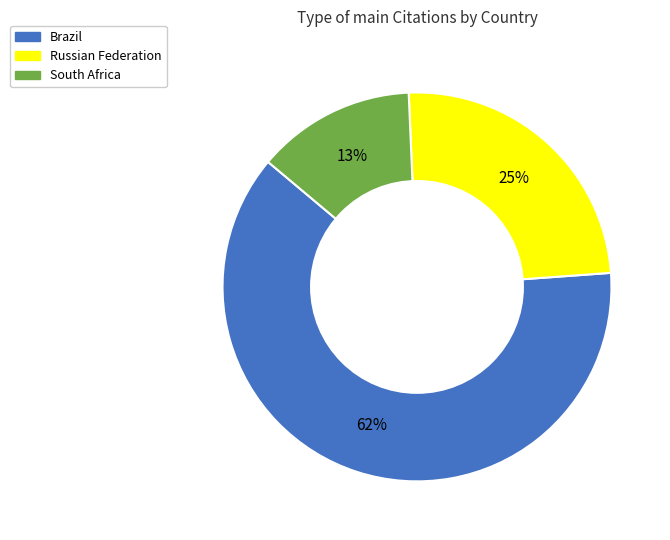

Is there any slice that represents more than half of the pie?

Yes